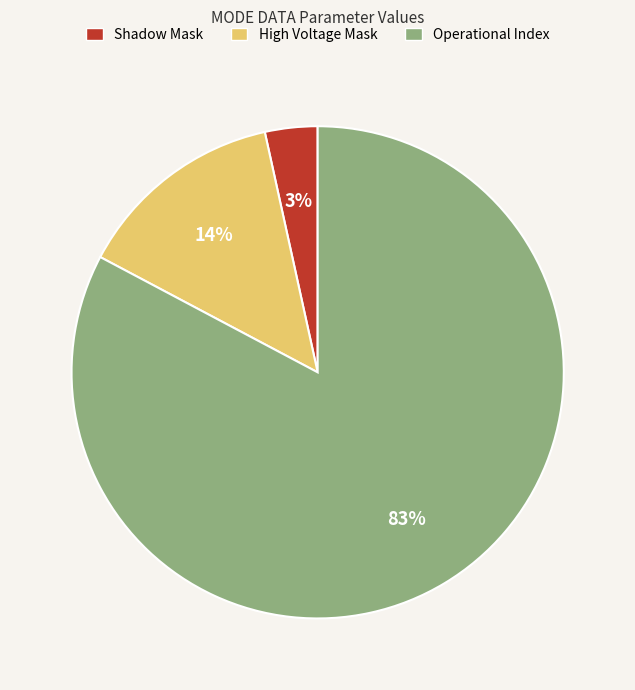

Count the number of slices in the pie.

3